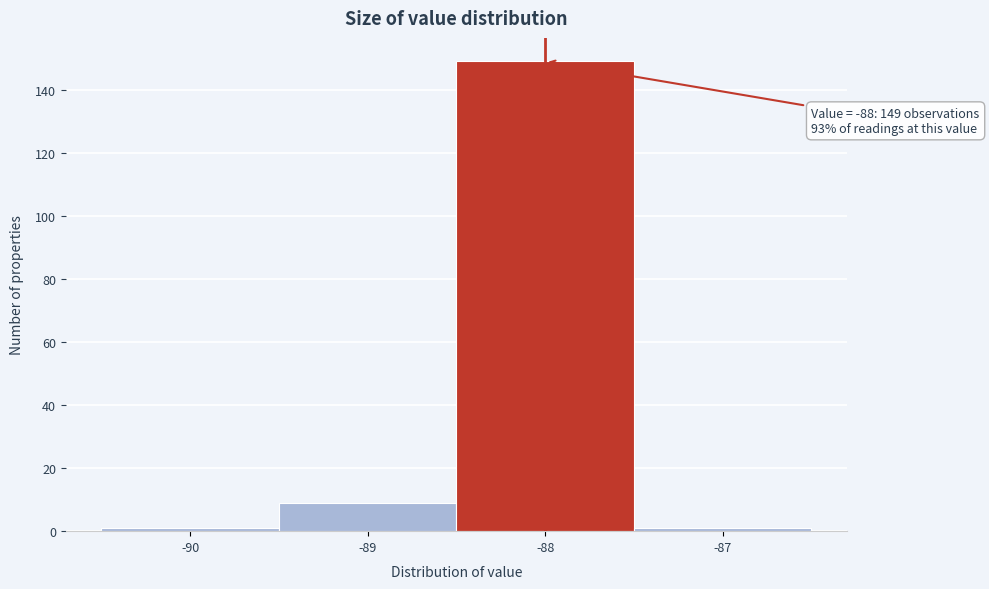

Over which range of the x-axis is the bar tallest?

-88.5 to -87.5